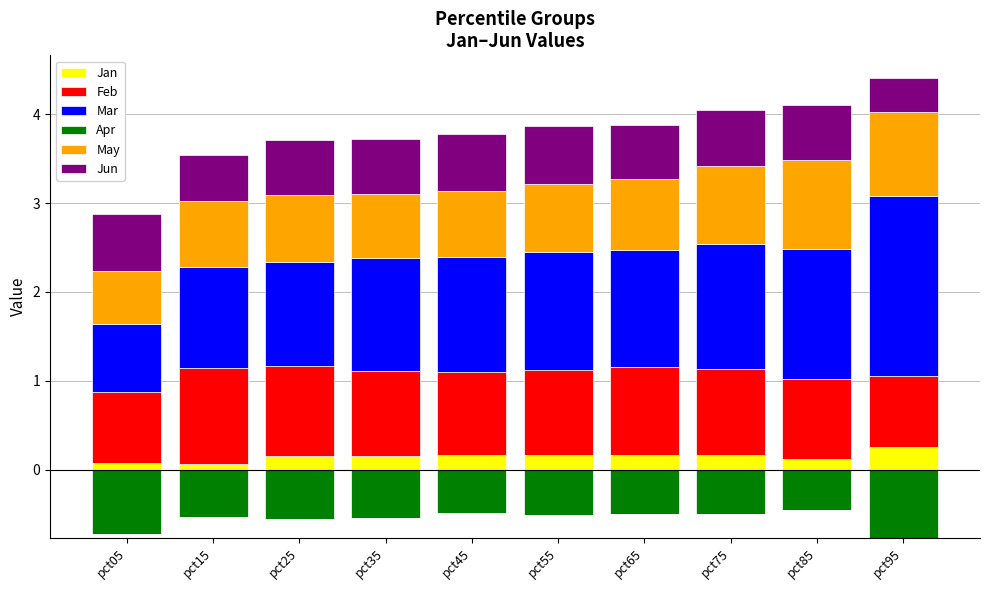

What value does the May series have at pct45?

0.7